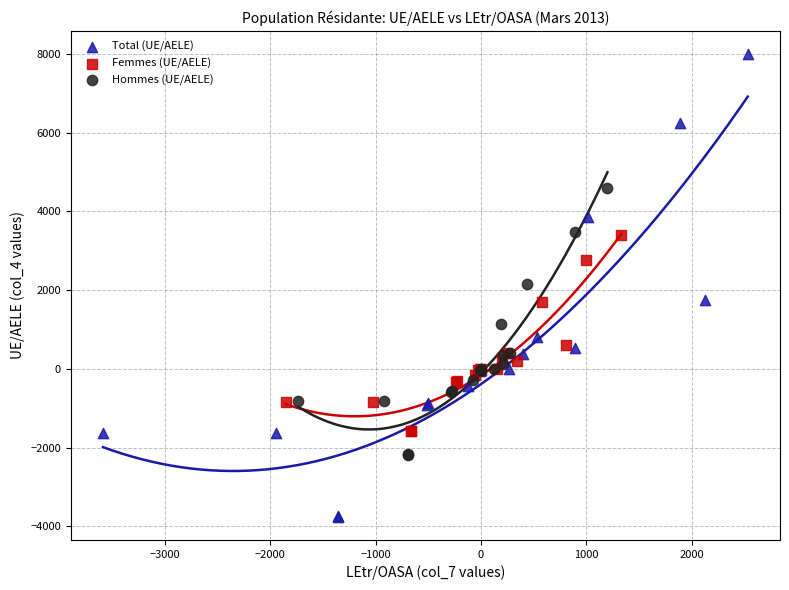

Which series reaches the maximum Y coordinate?

Total (UE/AELE)